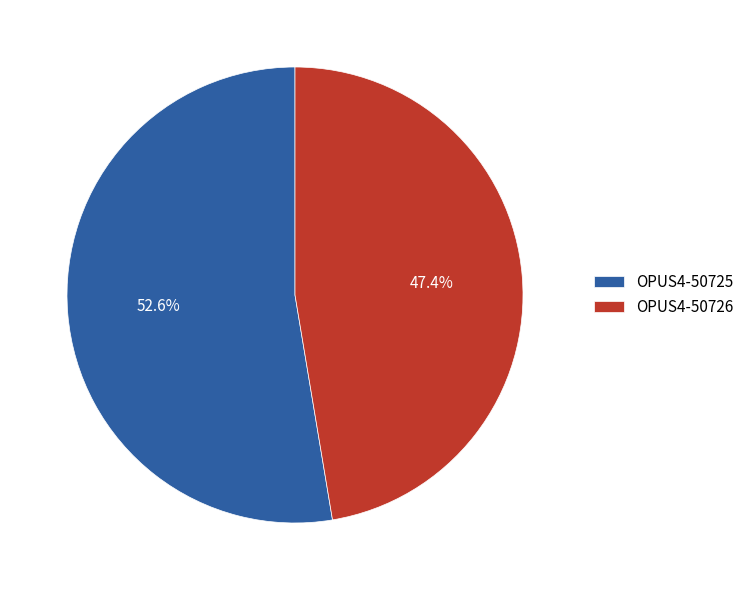

What is the smallest slice in the pie chart?

OPUS4-50726